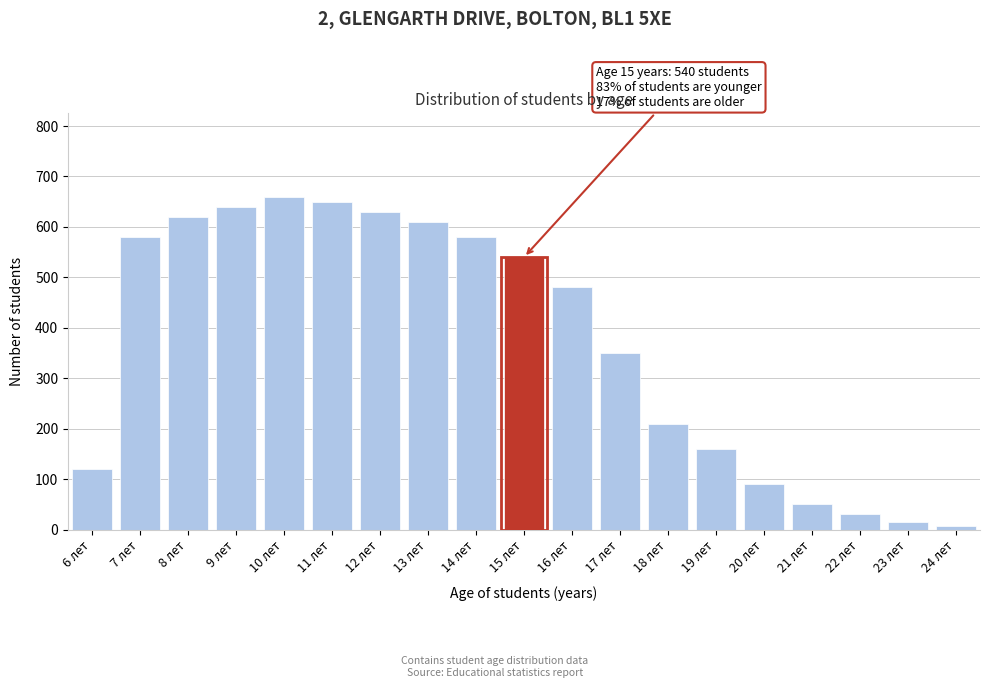

Reading left to right, list all the values displayed in this chart.

6 лет=120	7 лет=580	8 лет=620	9 лет=640	10 лет=660	11 лет=650	12 лет=630	13 лет=610	14 лет=580	15 лет=540	16 лет=480	17 лет=350	18 лет=210	19 лет=160	20 лет=90	21 лет=50	22 лет=30	23 лет=15	24 лет=8